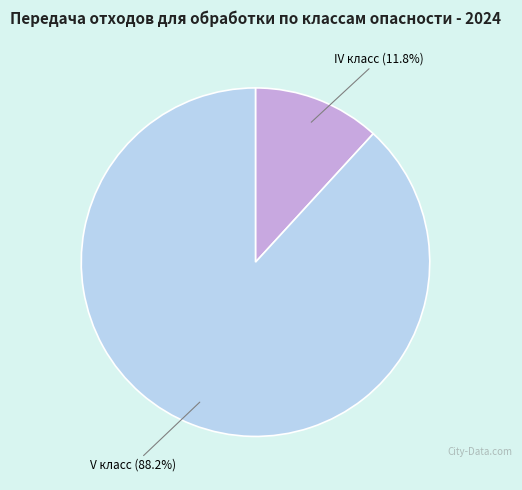

True or false: V класс accounts for 88% of the total.

True